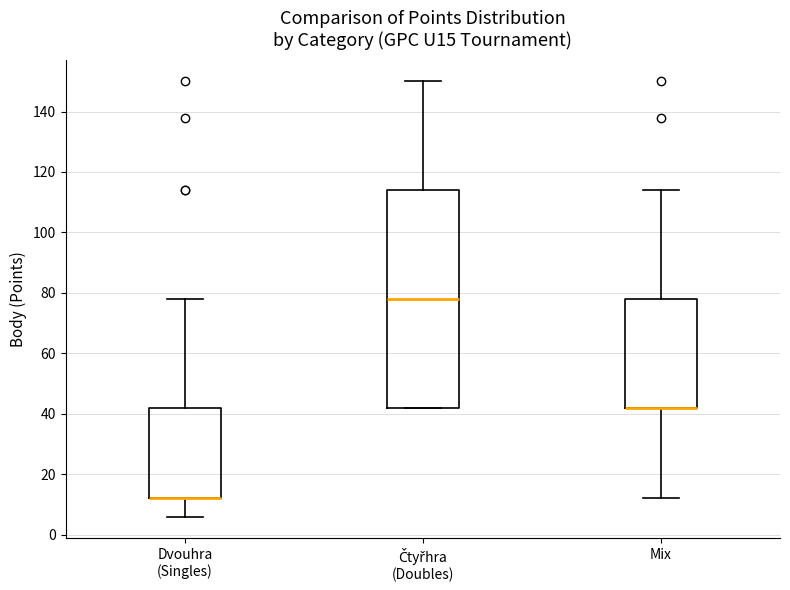

Reading left to right, read every box against the y-axis: the position of its median line, the range the box covers, and the ends of its whiskers. The values are not printed on the chart, so give them approximately, as read against the axis.

Dvouhra (Singles): median 12 (drawn on the box's lower edge), box 12 to 42, whiskers 6 to 78
Čtyřhra (Doubles): median 78, box 42 to 114, whiskers 42 to 150
Mix: median 42 (drawn on the box's lower edge), box 42 to 78, whiskers 12 to 114